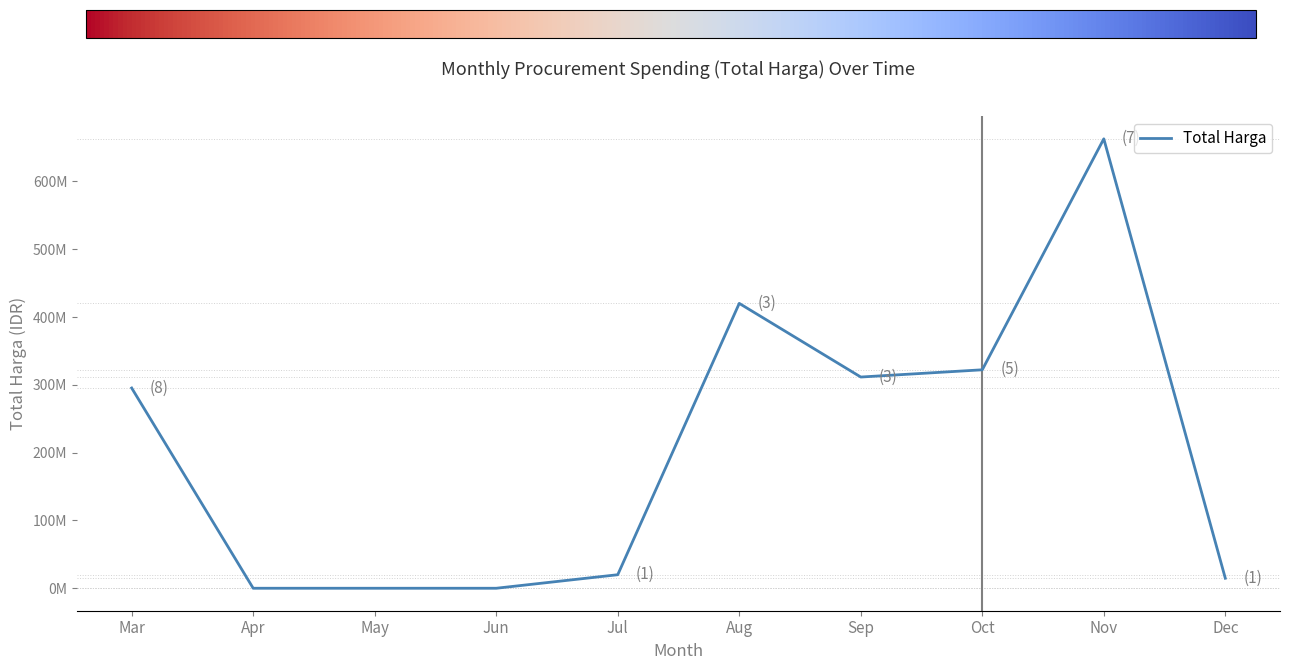

Is this an area chart (filled region under the line)?

No